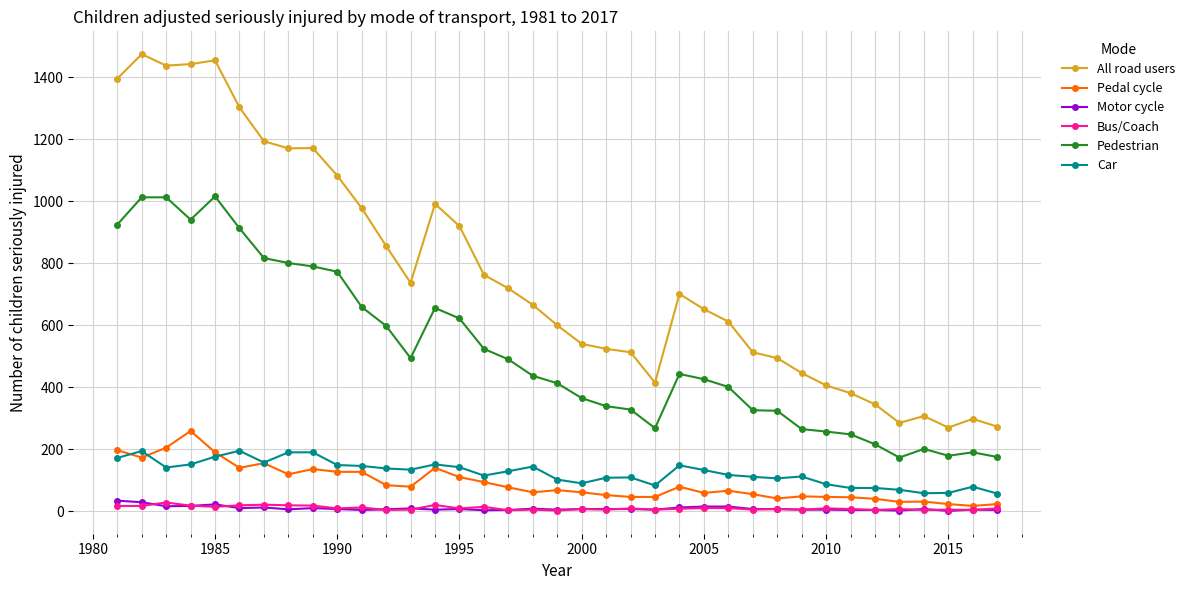

What is the highest value of the Pedestrian series?

1016